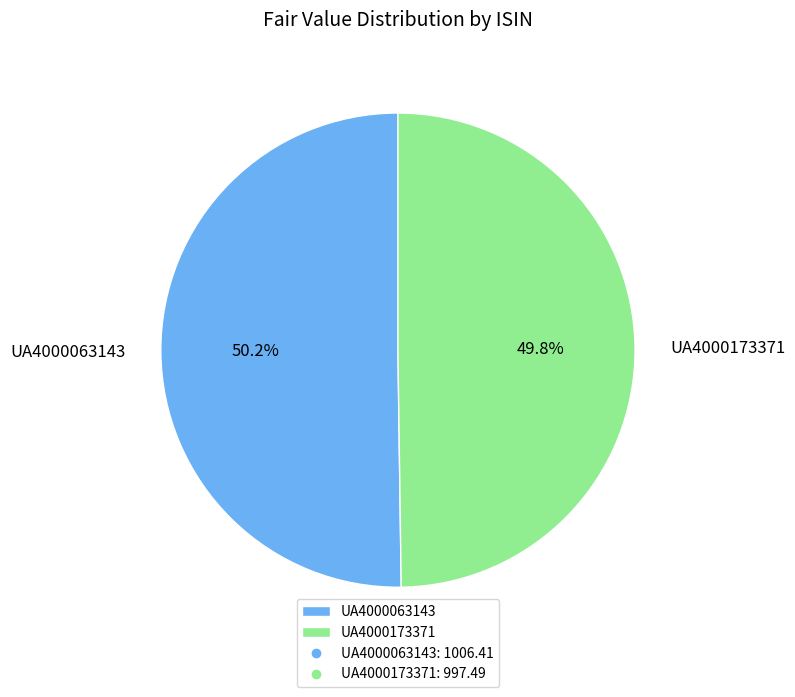

Combined, do UA4000063143 and UA4000173371 account for over 50%?

Yes